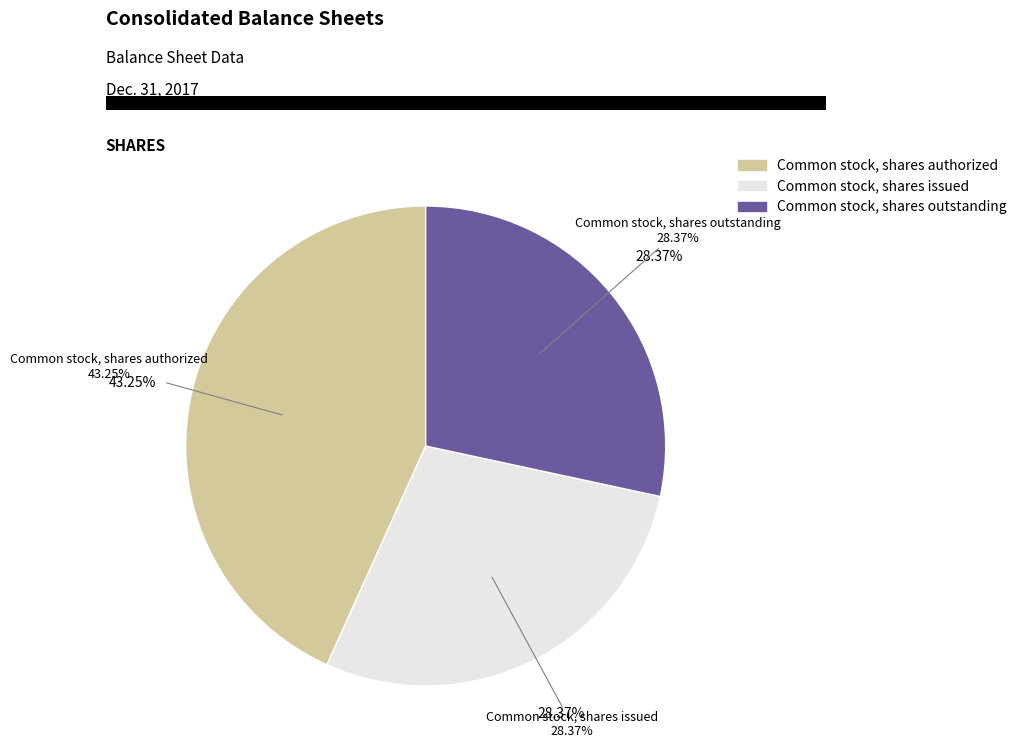

Is Common stock, par value the majority of the pie?

No